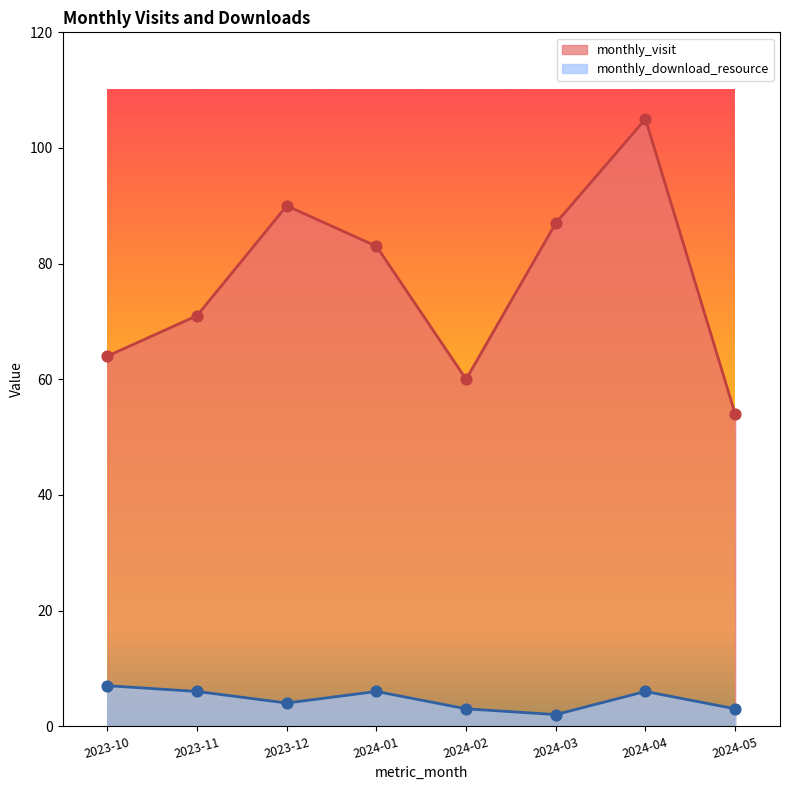

What is the total value across all series at 2024-05?

57